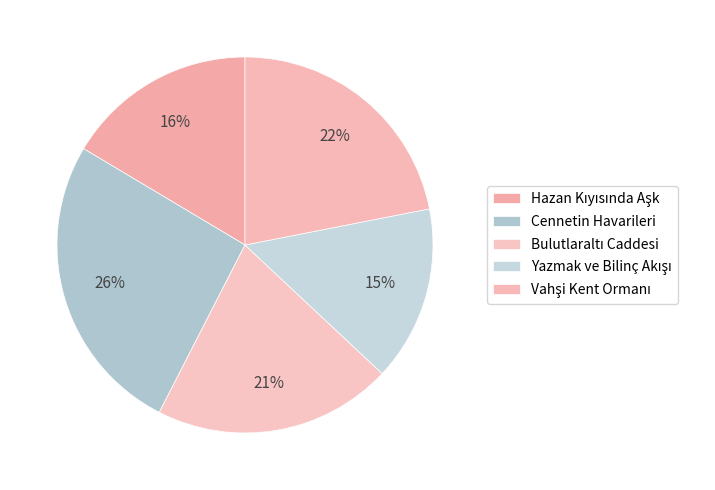

What is the change in value from Cennetin Havarileri to Yazmak ve Bilinç Akışı?

-40